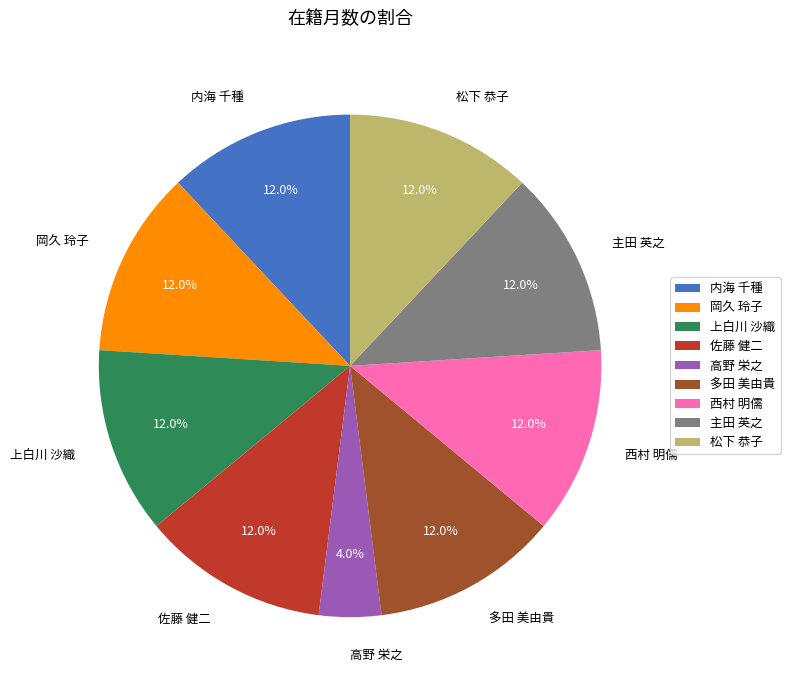

Do 内海 千種 and 高野 栄之 together represent more than half of the pie?

No